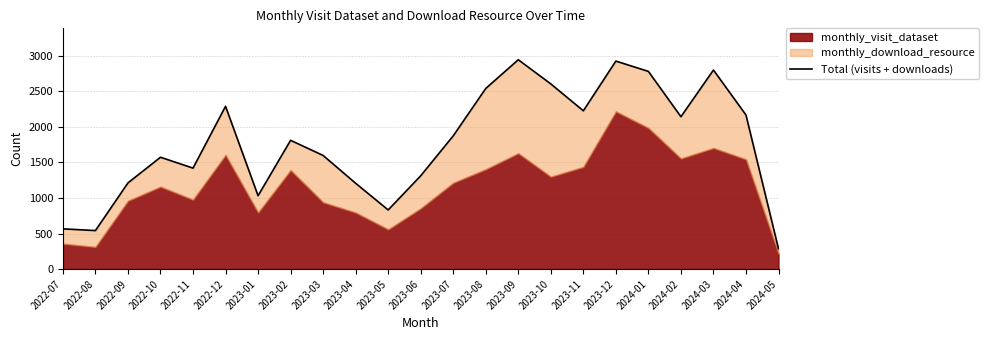

What is the change in value from 2022-09 to 2023-02?

+599